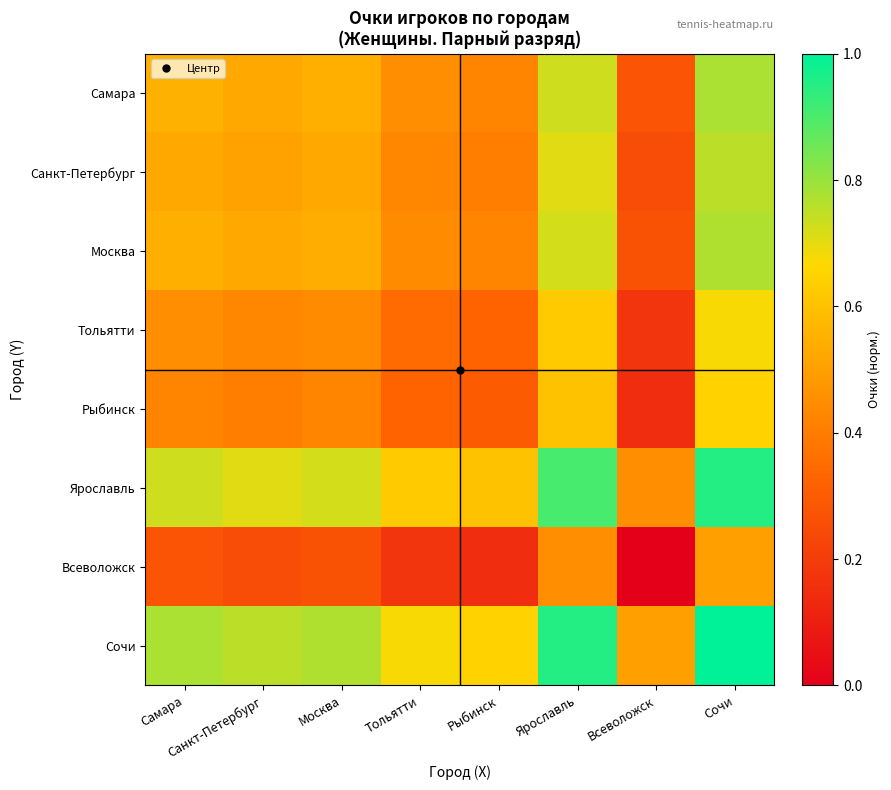

At Рыбинск, list the series in order from largest to smallest.

Сочи, Ярославль, Самара, Москва, Санкт-Петербург, Тольятти, Рыбинск, Всеволожск